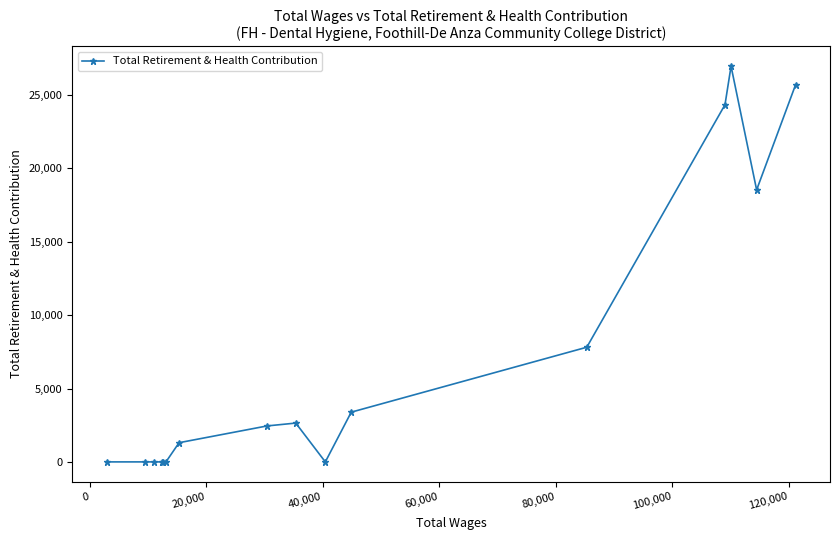

What is the average value?

7072